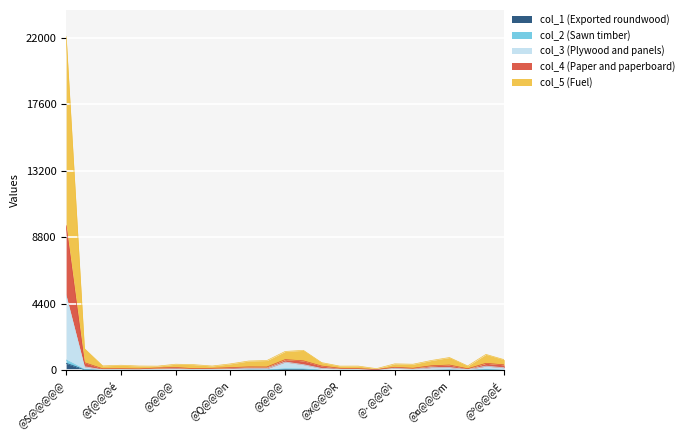

Is the value of col_2 at @ï@@@é greater than the value of col_3 at @ç@@@t?

No